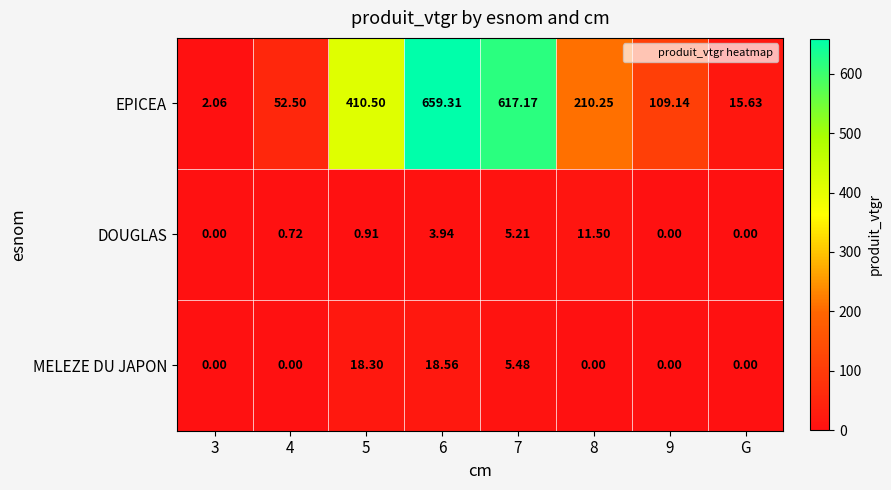

Between 5 and G, which series saw the biggest shift?

EPICEA